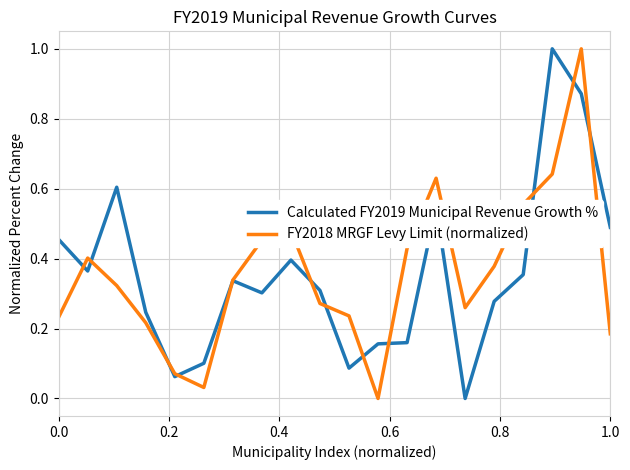

What is the maximum value for Calculated FY2019 Municipal Revenue Growth %?

1.0